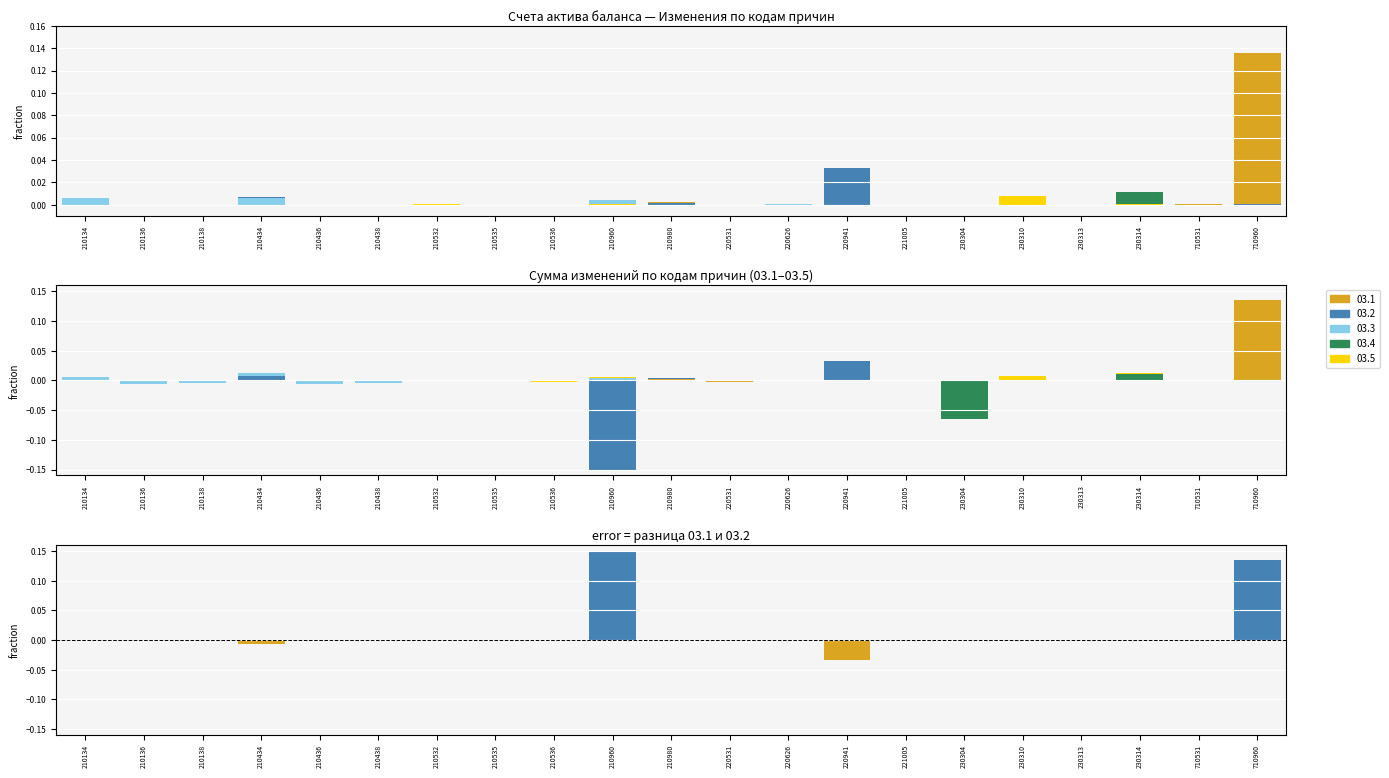

What is the difference between the second highest and second lowest values?

0.1